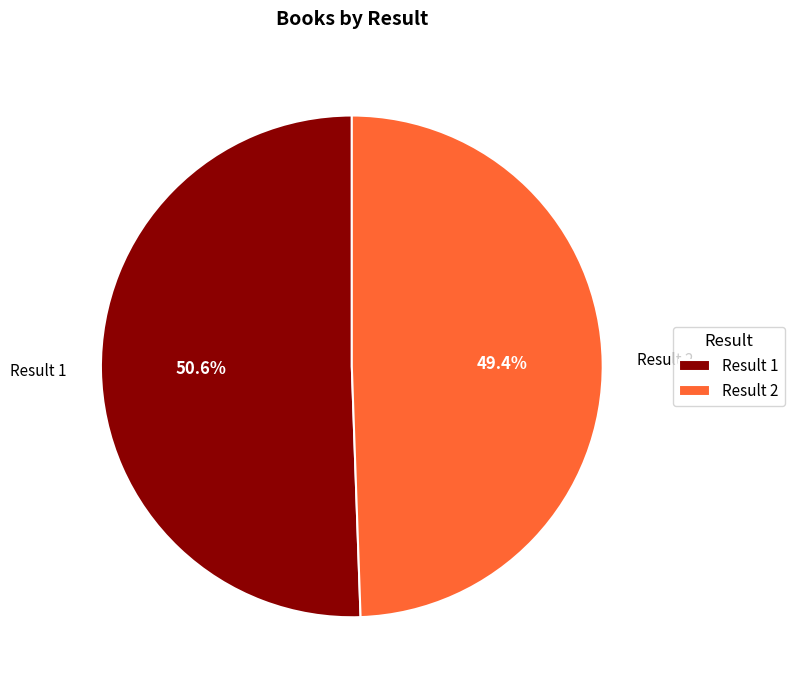

Which slice represents more than half of the pie?

Result 1